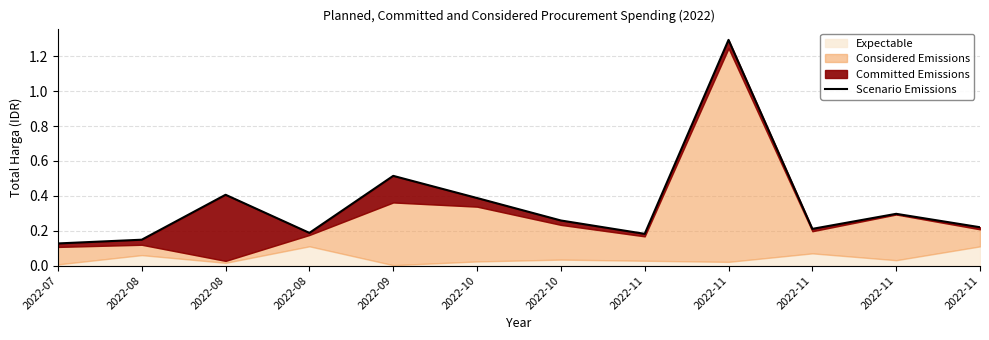

Rank the categories by value from lowest to highest.

2022-07, 2022-08, 2022-11, 2022-08, 2022-11, 2022-11, 2022-10, 2022-11, 2022-10, 2022-08, 2022-09, 2022-11